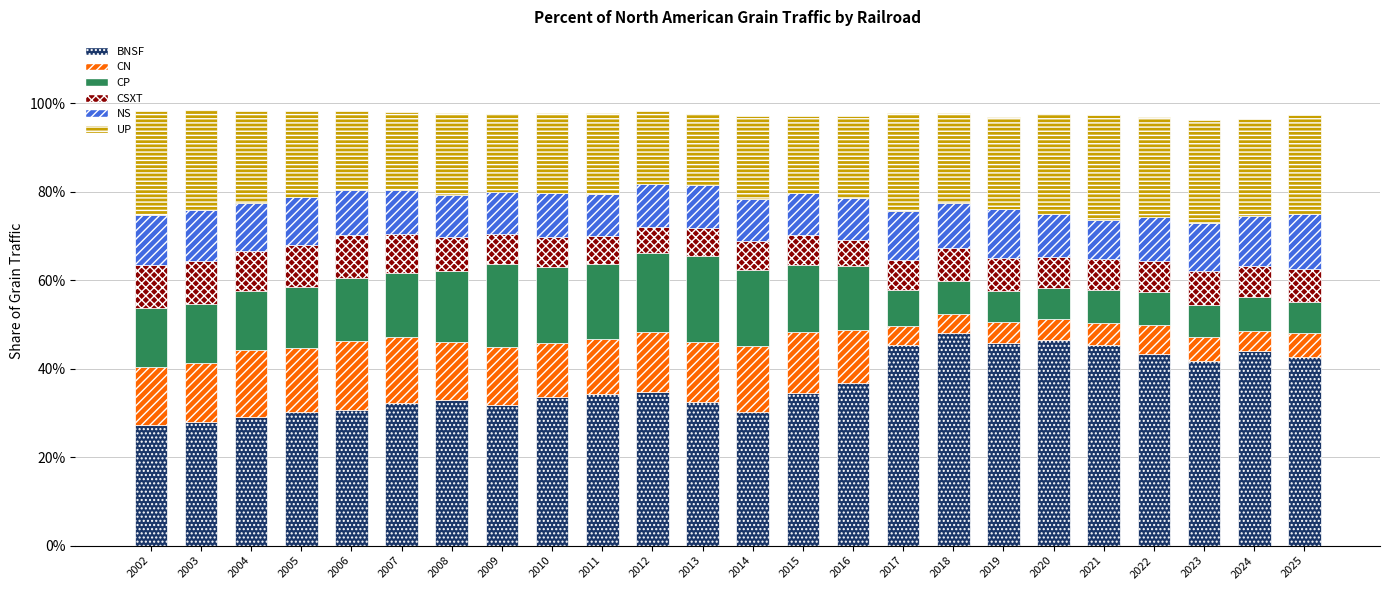

What are all the series names shown in the legend?

BNSF, CN, CP, CSXT, NS, UP